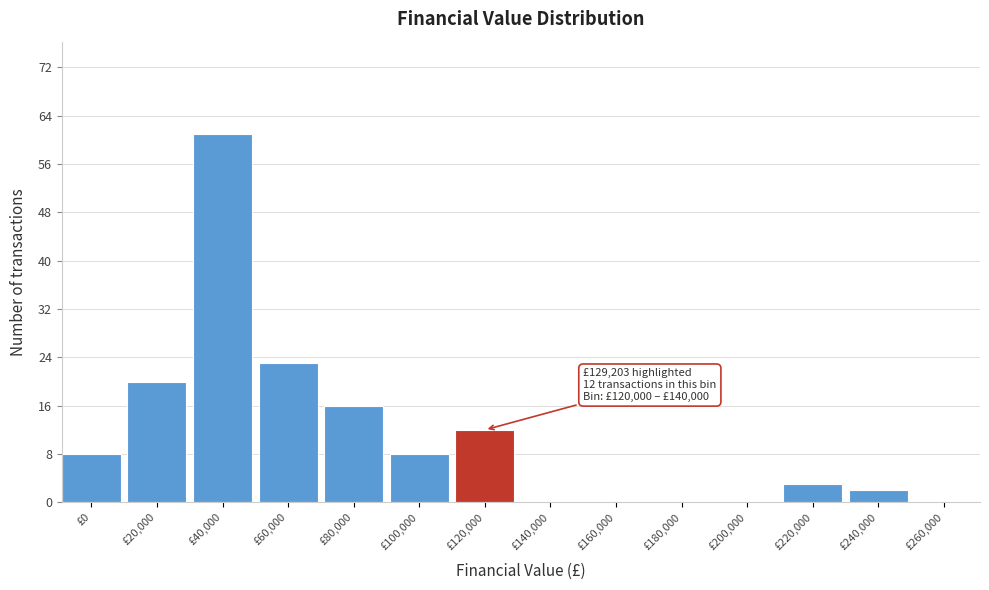

Reading right to left, transcribe all the data shown in this chart.

£260,000=0	£240,000=2	£220,000=3	£200,000=0	£180,000=0	£160,000=0	£140,000=0	£120,000=12	£100,000=8	£80,000=16	£60,000=23	£40,000=61	£20,000=20	£0=8